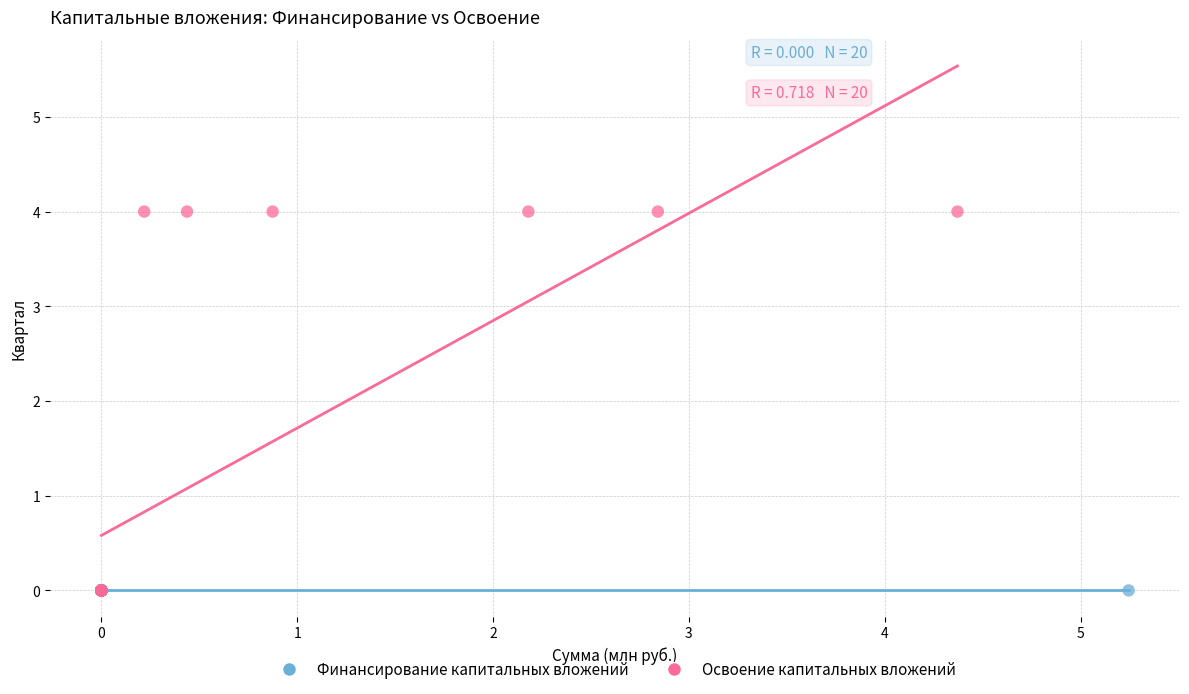

What are all the series names shown in the legend?

Финансирование капитальных вложений, Освоение капитальных вложений